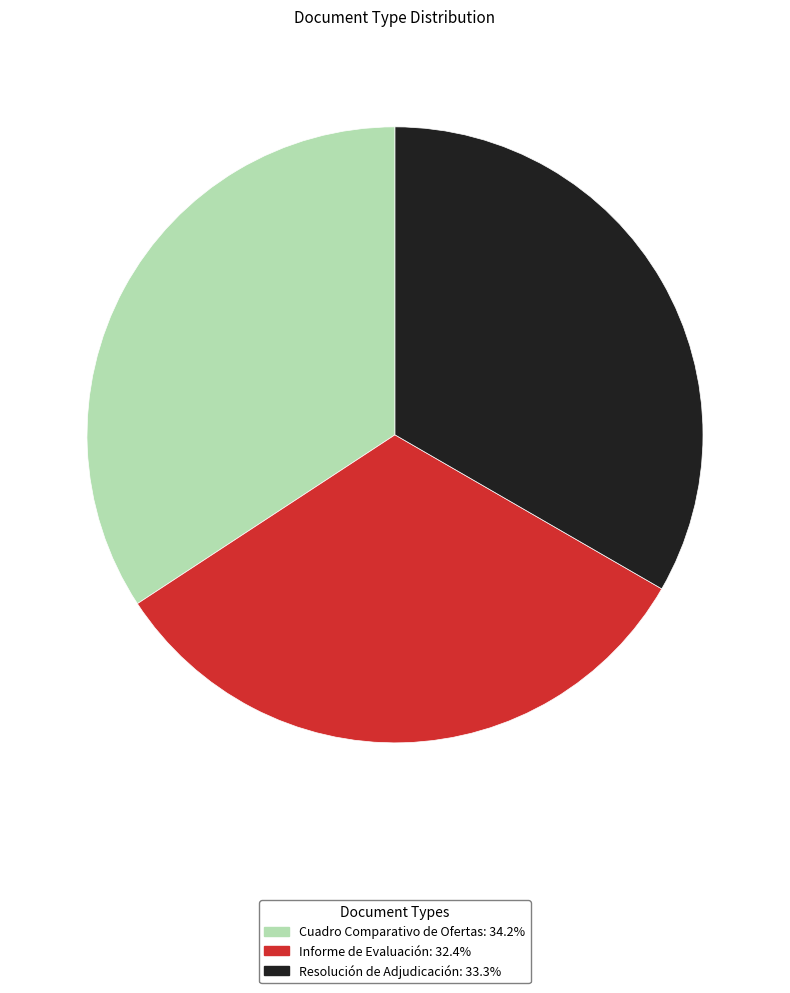

Rank the categories by value from highest to lowest.

Cuadro Comparativo de Ofertas, Resolución de Adjudicación, Informe de Evaluación